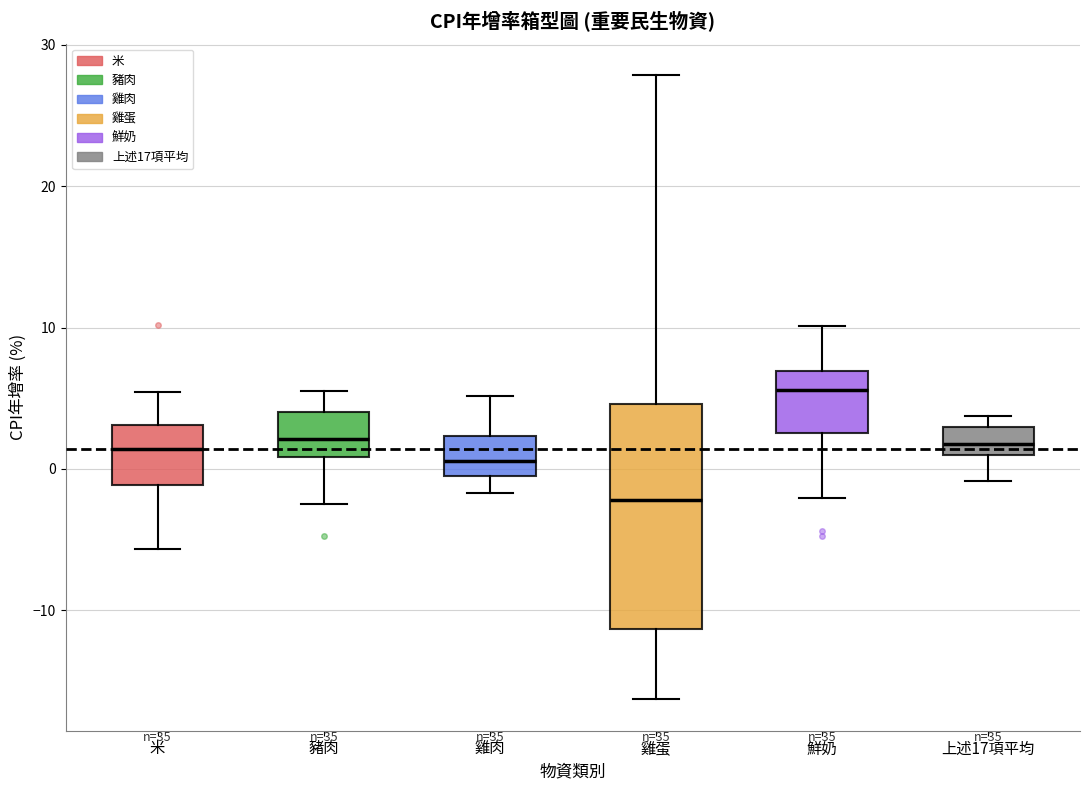

Which box's median line is the lowest?

雞蛋